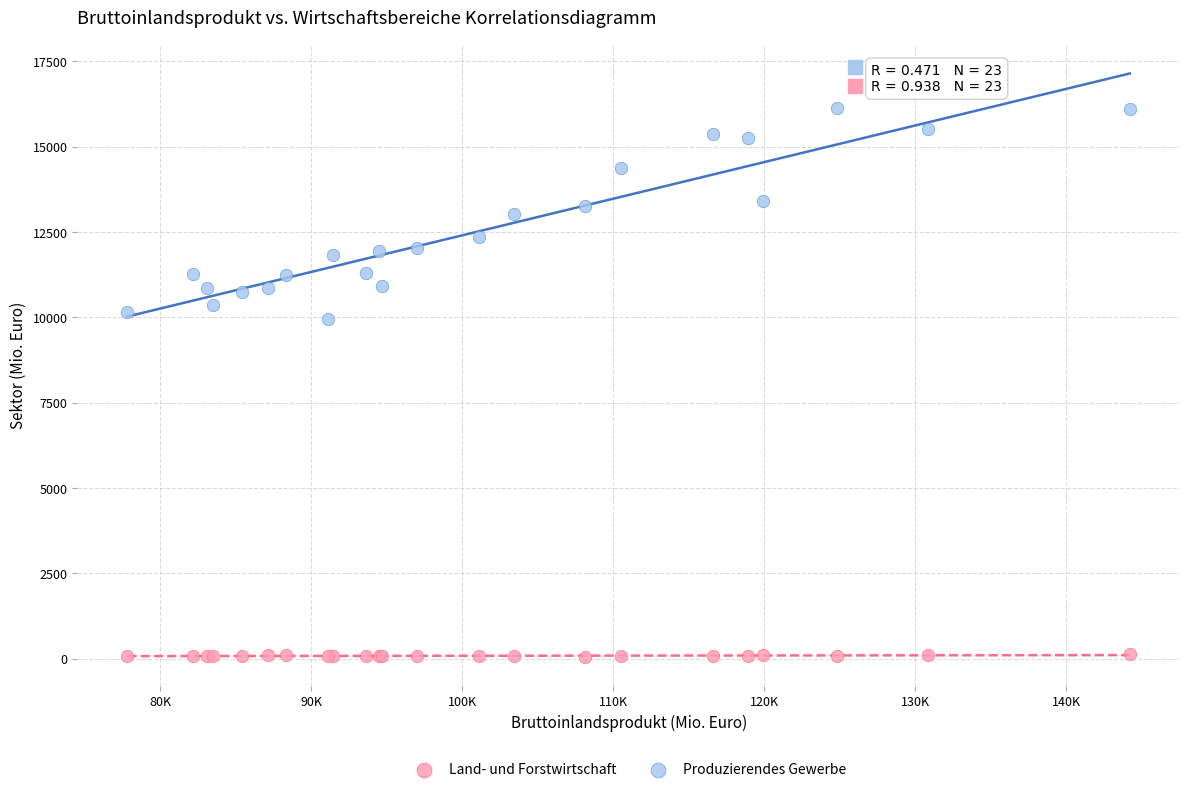

Which series has the largest Y range (max minus min)?

Produzierendes Gewerbe